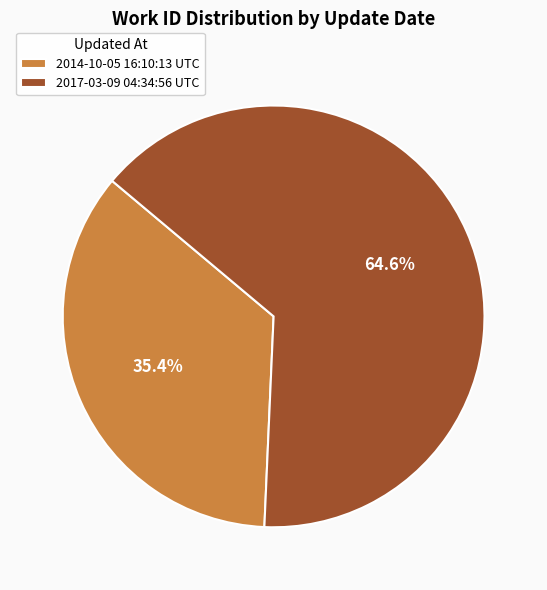

Which category has the smallest portion of the pie?

2014-10-05 16:10:13 UTC